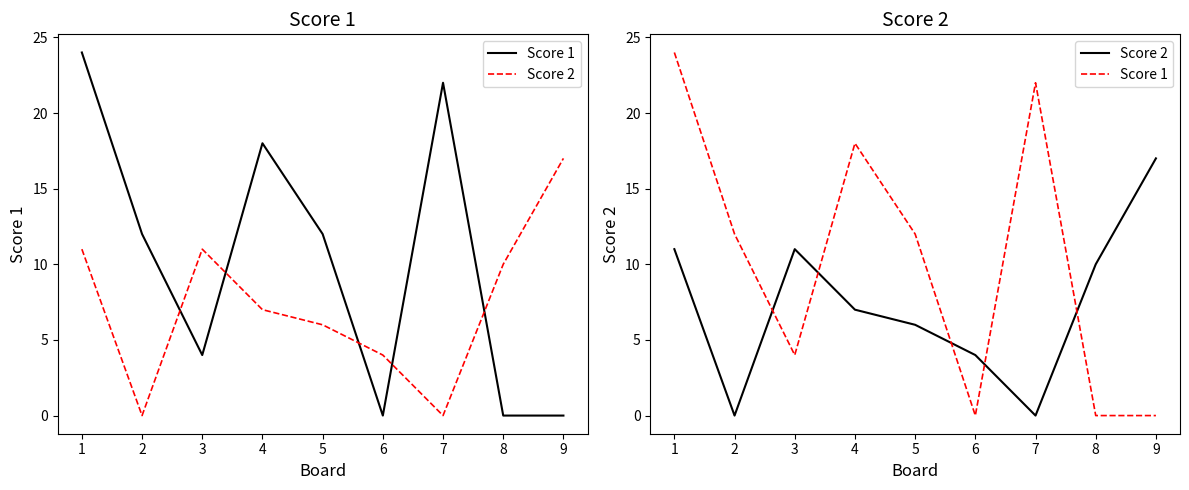

True or false: Score 2 and Score 1 cross at least once.

True